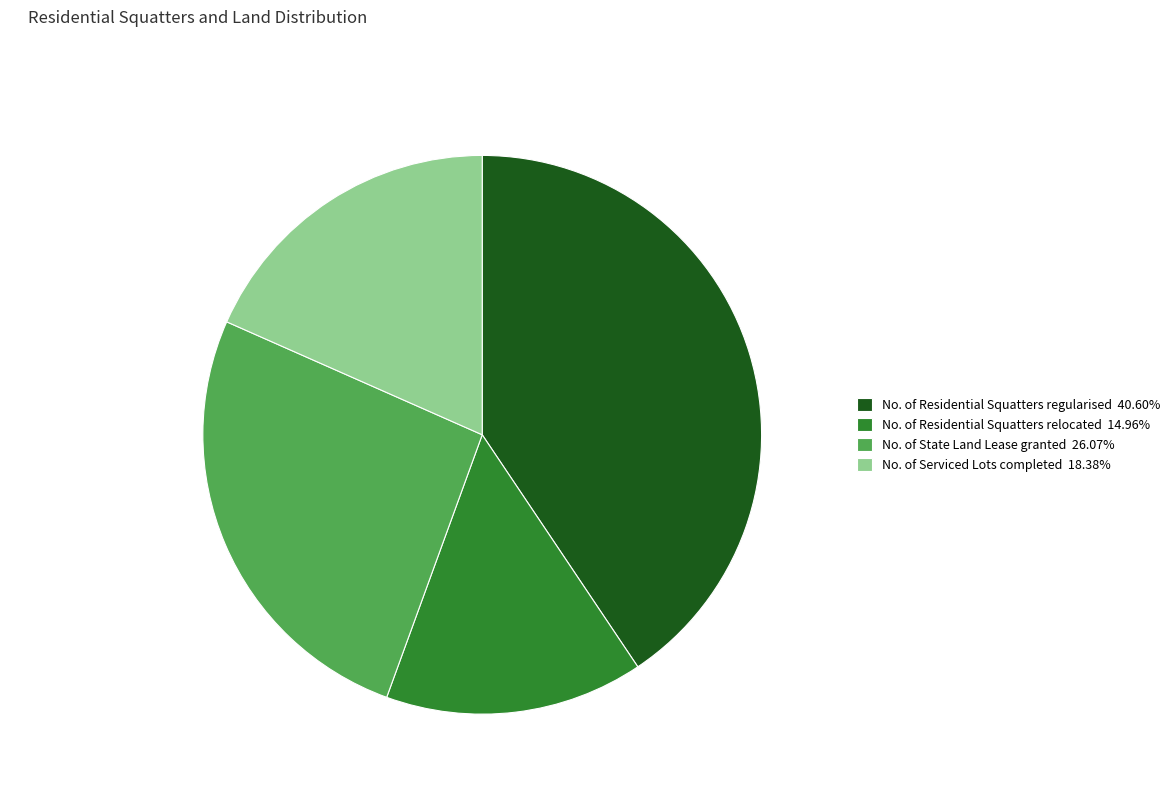

True or false: No. of Residential Squatters regularised accounts for 48% of the total.

False